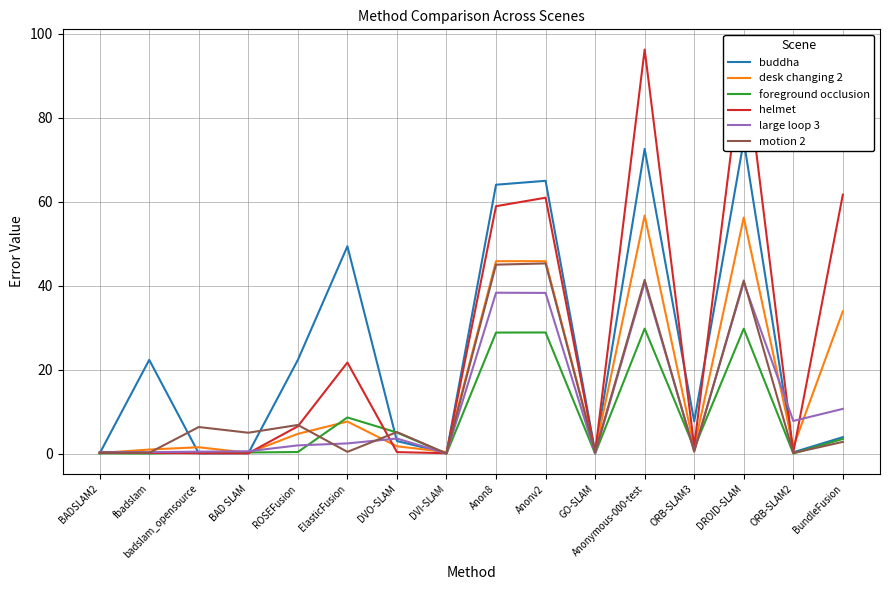

Count the number of categories in the chart.

16